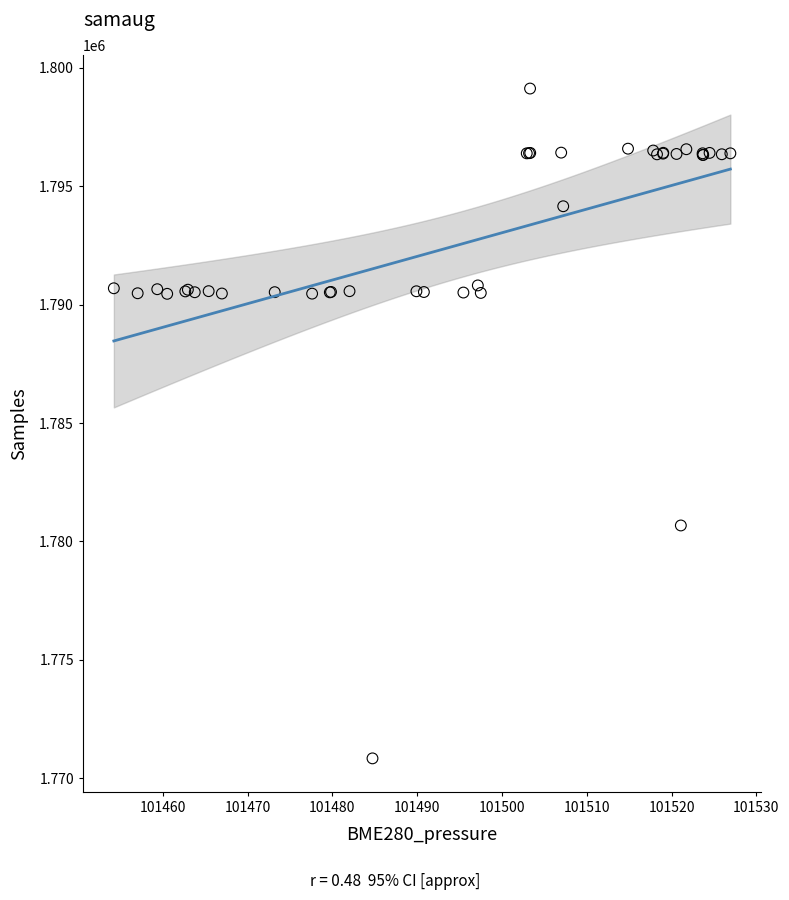

What Y value in the scatter plot is closest to 1784983?

1780674